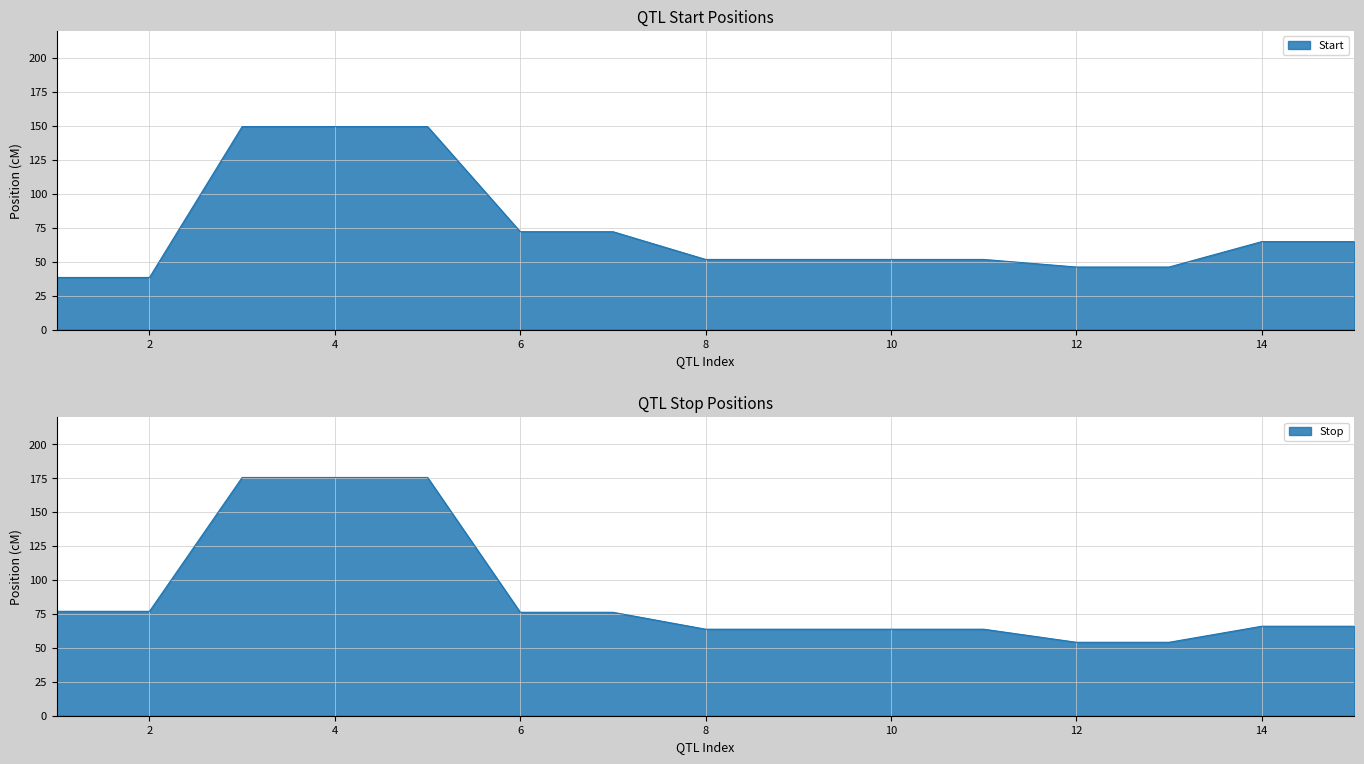

Which category has the highest value in the Stop series?

3